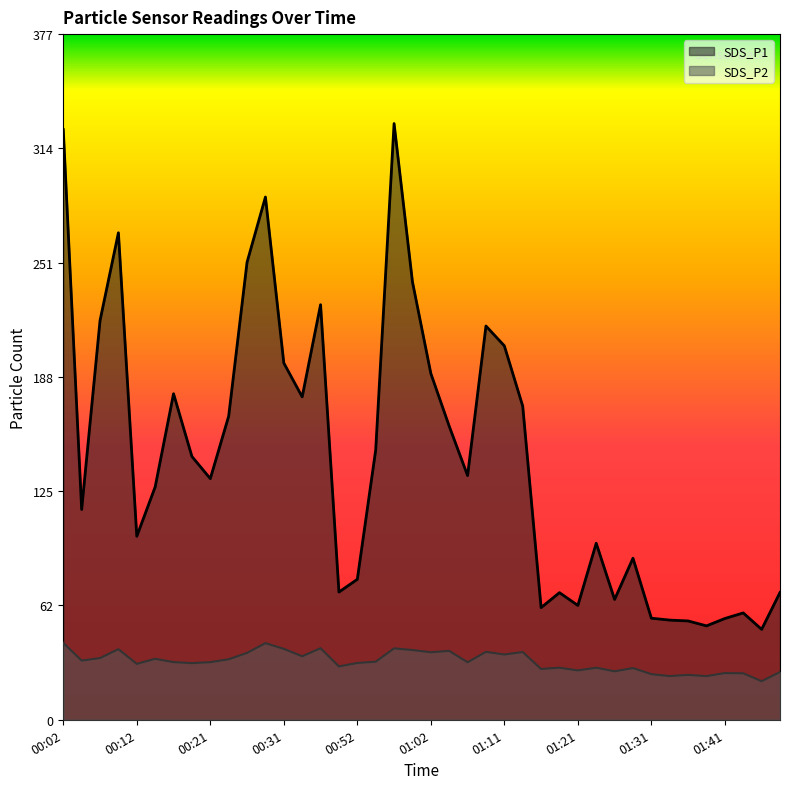

Rank the series by their average value, from highest to lowest.

SDS_P1, SDS_P2